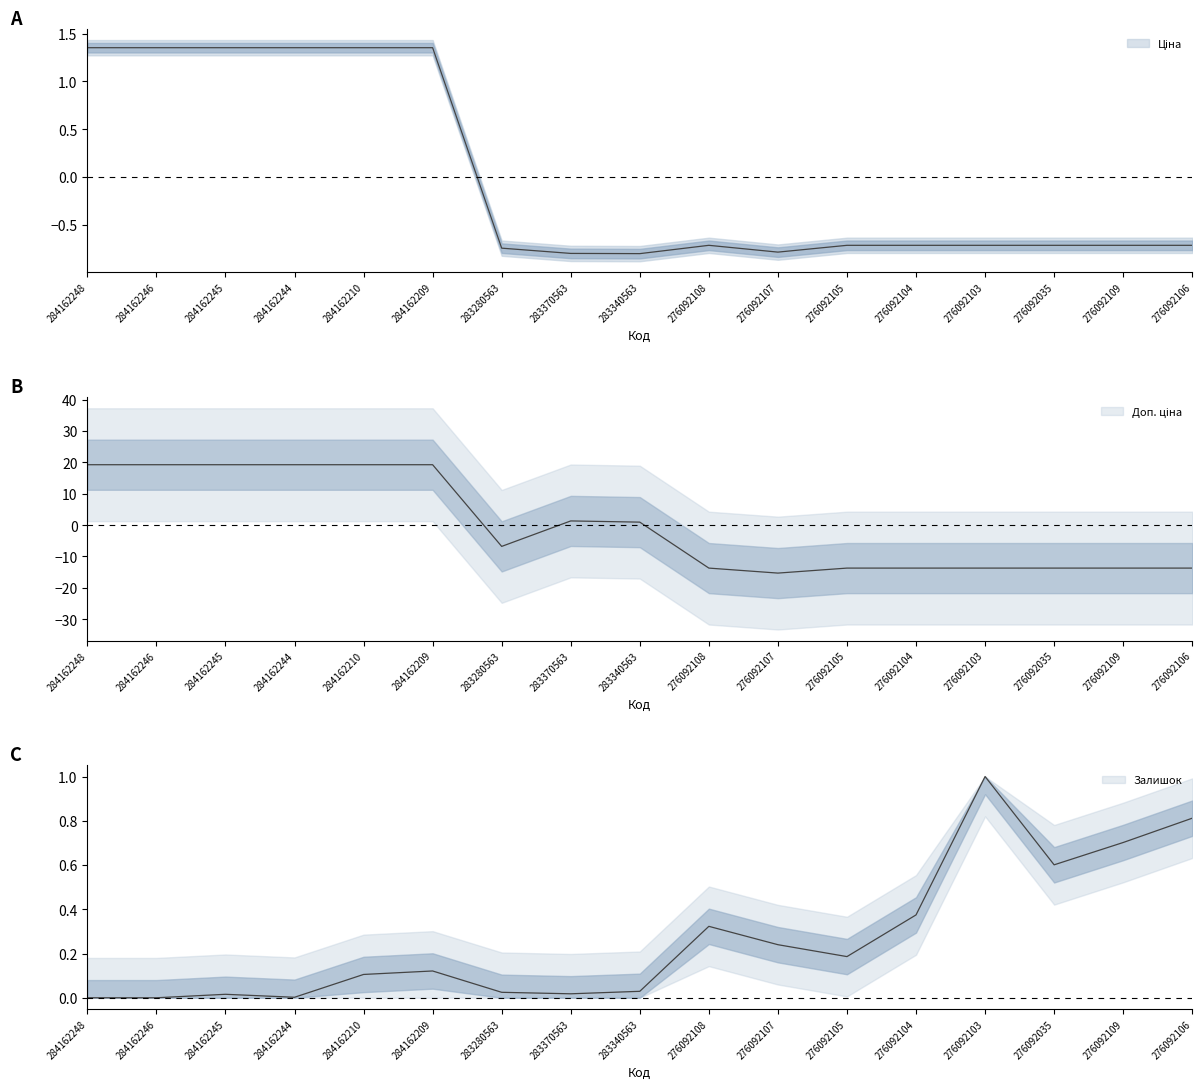

What are all the series names shown in the legend?

Ціна, Доп. ціна, Залишок